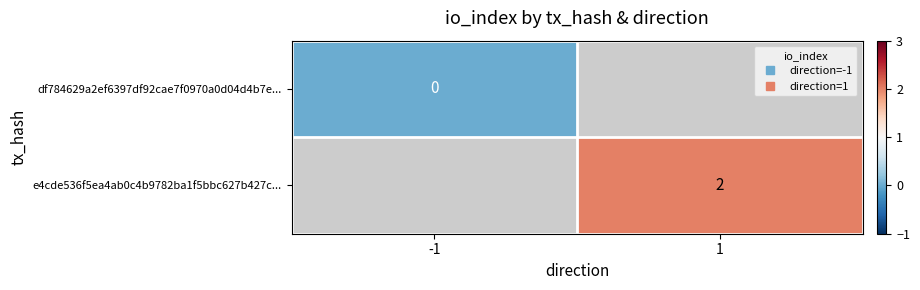

What is the maximum value shown in the chart?

2.0